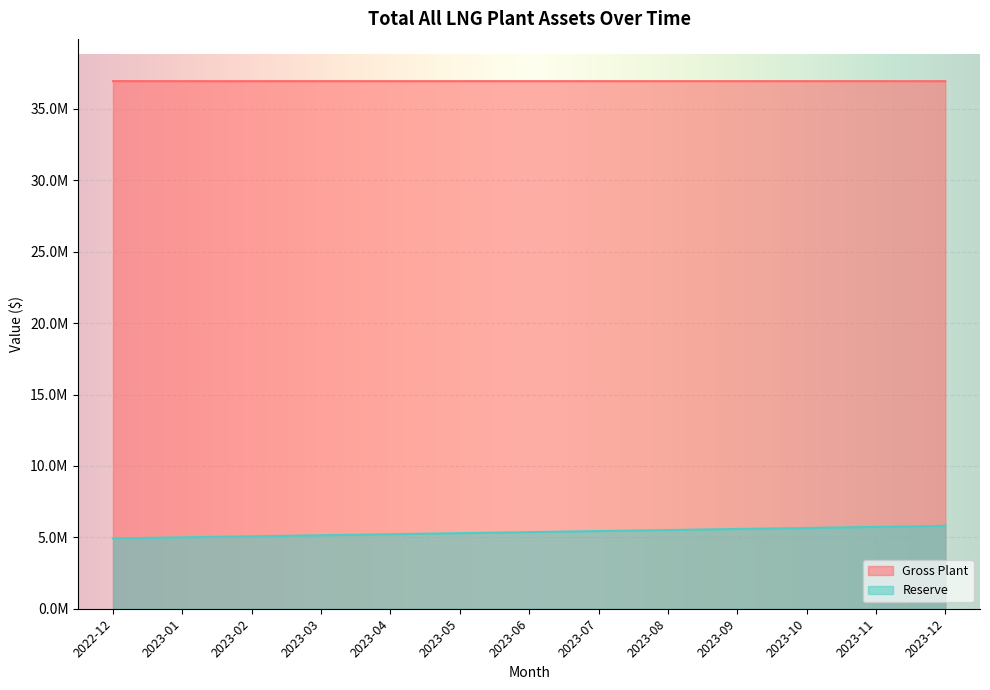

True or false: Gross Plant and Reserve cross at least once.

False